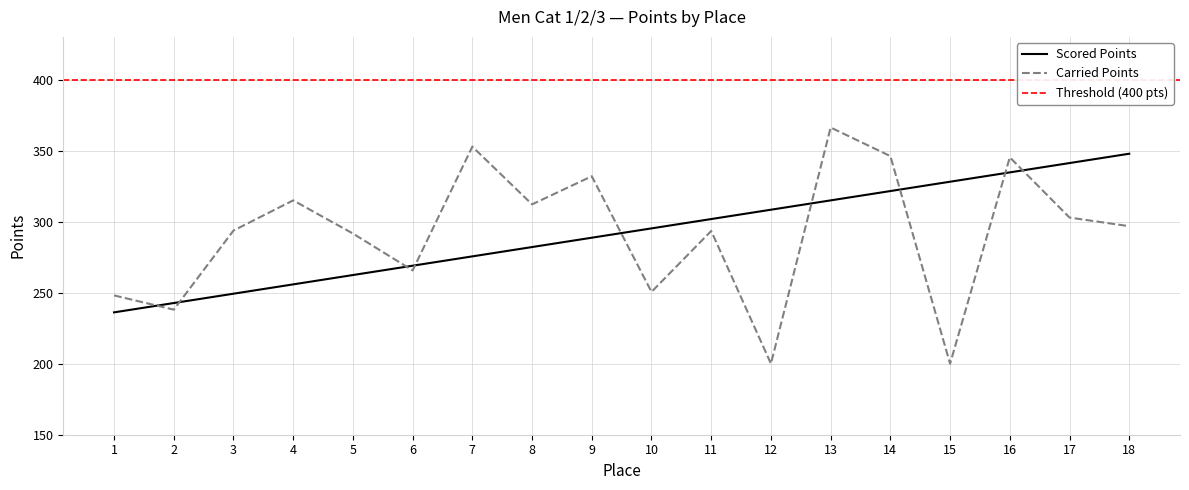

Reading left to right, list all the values displayed in this chart.

Scored Points: 1=236.1	2=242.7	3=249.2	4=255.8	5=262.4	6=269.0	7=275.5	8=282.1	9=288.7	10=295.2	11=301.8	12=308.4	13=314.9	14=321.5	15=328.1	16=334.6	17=341.2	18=347.8
Carried Points: 1=248.1	2=238.0	3=293.7	4=314.9	5=291.6	6=265.6	7=352.8	8=312.1	9=331.9	10=250.5	11=293.4	12=200.0	13=366.2	14=346.1	15=200.0	16=345.2	17=302.8	18=296.8